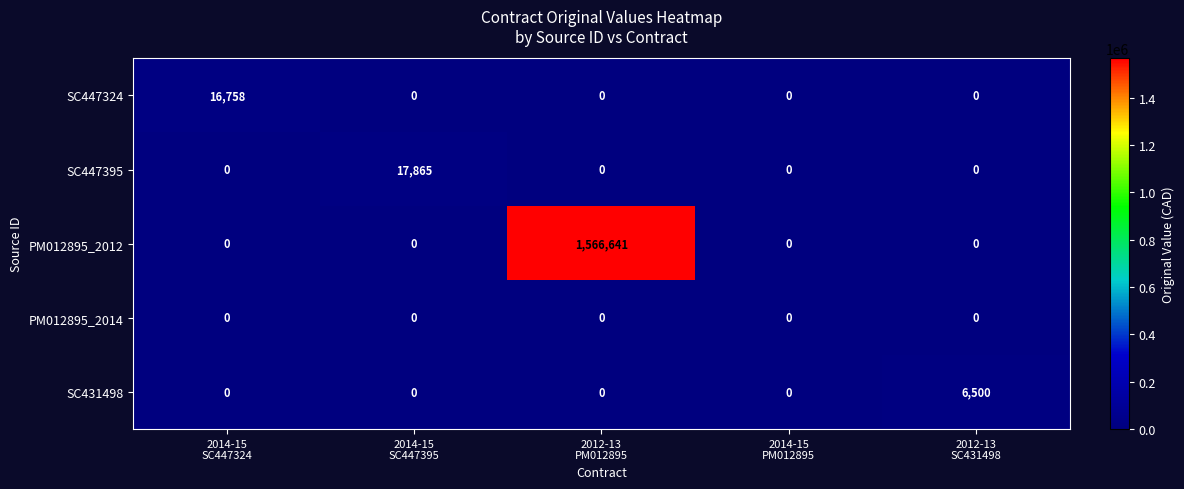

At which category is the sum across all series the highest?

2012-13
PM012895